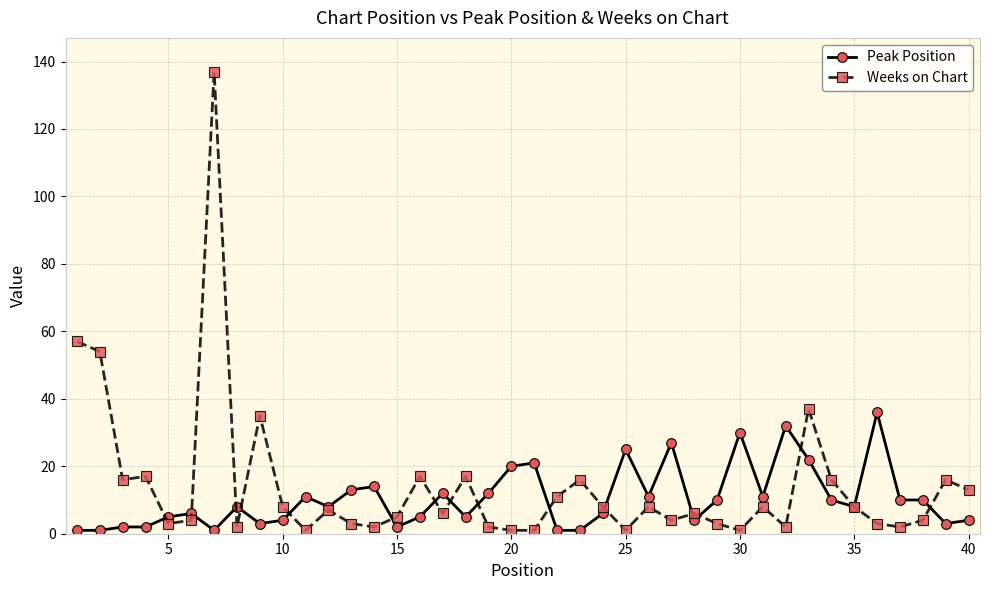

What is the maximum value for Weeks on Chart?

137